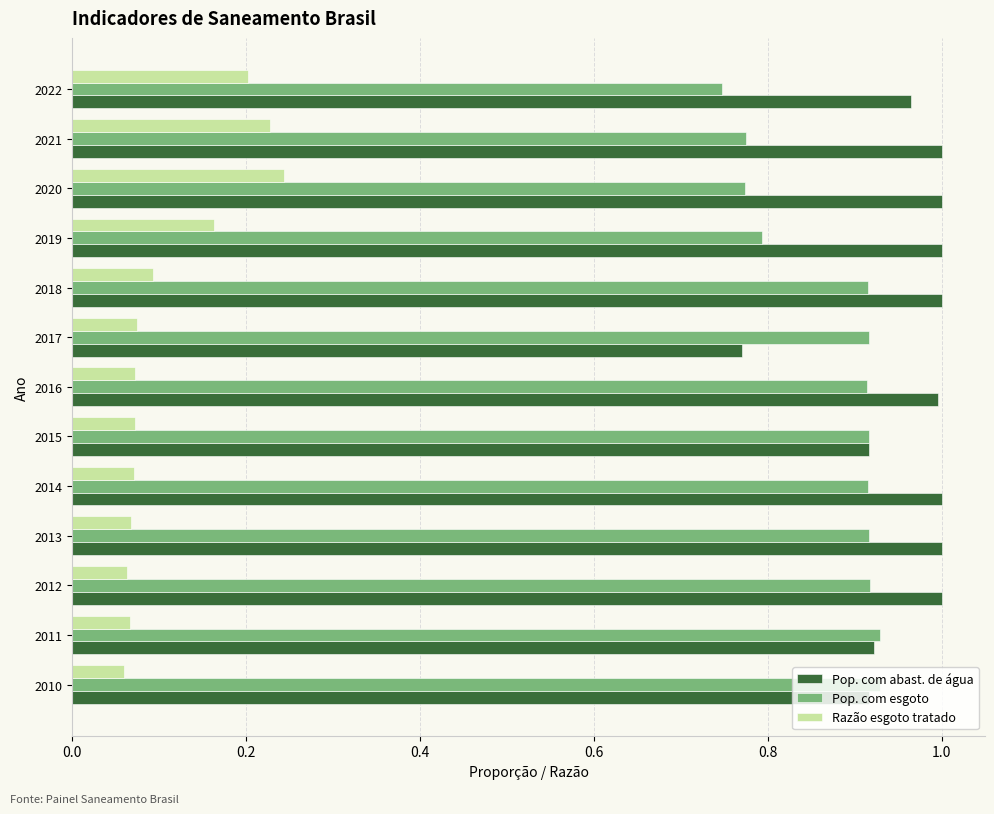

What is the sum of the Razão esgoto tratado values at 2021 and 2012?

0.3